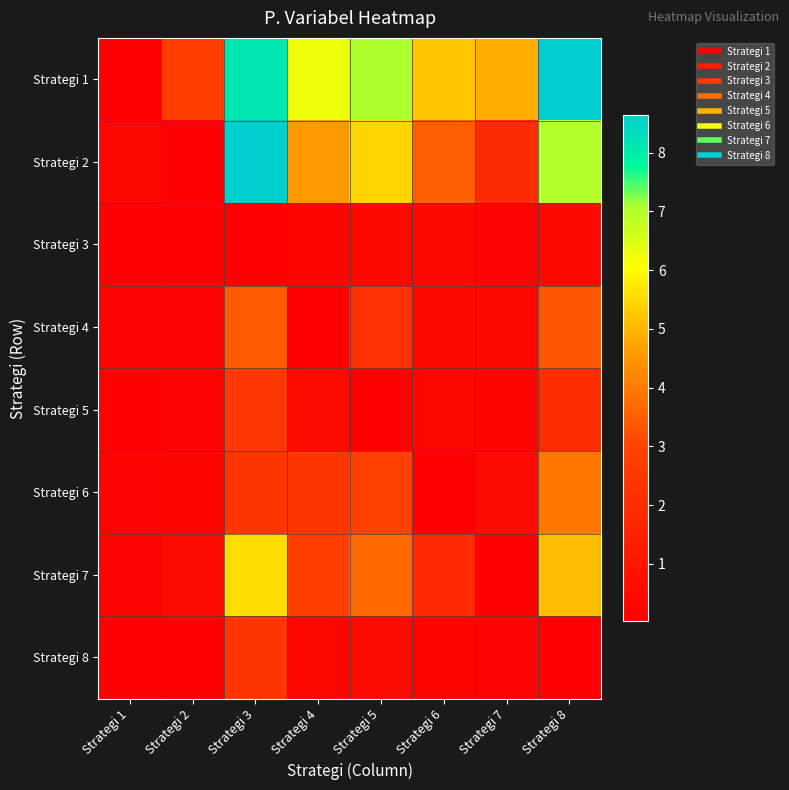

Reading left to right, what are all the values shown in this chart?

Strategi 1: Strategi 1=0.0	Strategi 2=2.7	Strategi 3=8.1	Strategi 4=6.2	Strategi 5=7.1	Strategi 6=5.2	Strategi 7=4.9	Strategi 8=8.6
Strategi 2: Strategi 1=0.4	Strategi 2=0.0	Strategi 3=8.6	Strategi 4=4.6	Strategi 5=5.4	Strategi 6=3.5	Strategi 7=2.0	Strategi 8=7.0
Strategi 3: Strategi 1=0.1	Strategi 2=0.1	Strategi 3=0.0	Strategi 4=0.3	Strategi 5=0.4	Strategi 6=0.4	Strategi 7=0.2	Strategi 8=0.4
Strategi 4: Strategi 1=0.2	Strategi 2=0.2	Strategi 3=3.4	Strategi 4=0.0	Strategi 5=2.1	Strategi 6=0.4	Strategi 7=0.4	Strategi 8=3.4
Strategi 5: Strategi 1=0.1	Strategi 2=0.2	Strategi 3=2.5	Strategi 4=0.5	Strategi 5=0.0	Strategi 6=0.3	Strategi 7=0.3	Strategi 8=2.0
Strategi 6: Strategi 1=0.2	Strategi 2=0.3	Strategi 3=2.4	Strategi 4=2.4	Strategi 5=2.9	Strategi 6=0.0	Strategi 7=0.5	Strategi 8=3.9
Strategi 7: Strategi 1=0.2	Strategi 2=0.5	Strategi 3=5.6	Strategi 4=2.7	Strategi 5=3.7	Strategi 6=1.9	Strategi 7=0.0	Strategi 8=5.1
Strategi 8: Strategi 1=0.1	Strategi 2=0.1	Strategi 3=2.4	Strategi 4=0.3	Strategi 5=0.5	Strategi 6=0.3	Strategi 7=0.2	Strategi 8=0.0